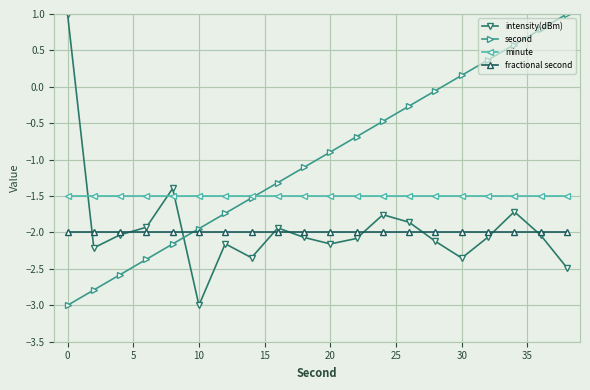

What is the minimum value shown in the chart?

-3.0